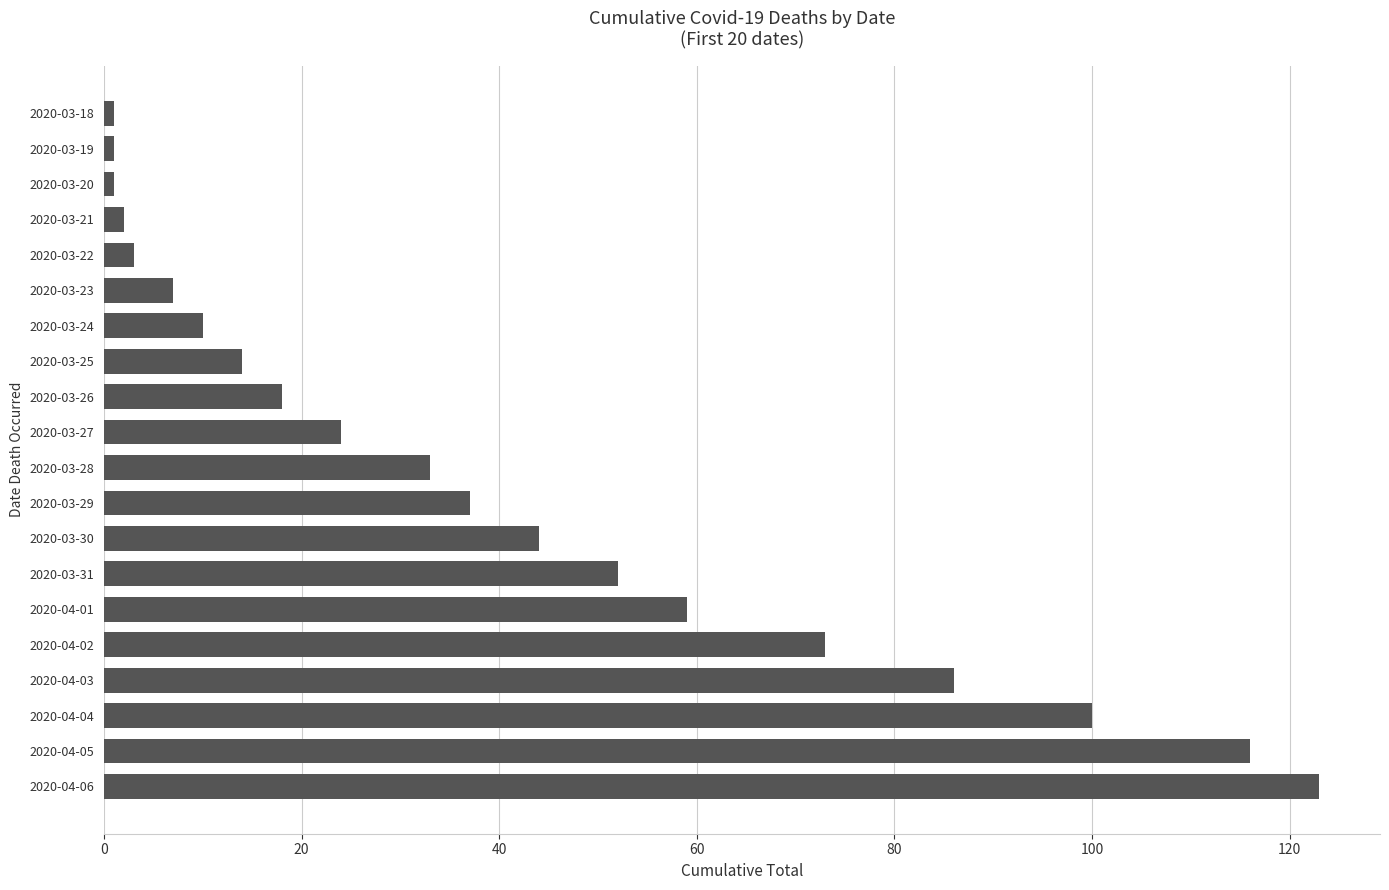

How many values are below 33?

10